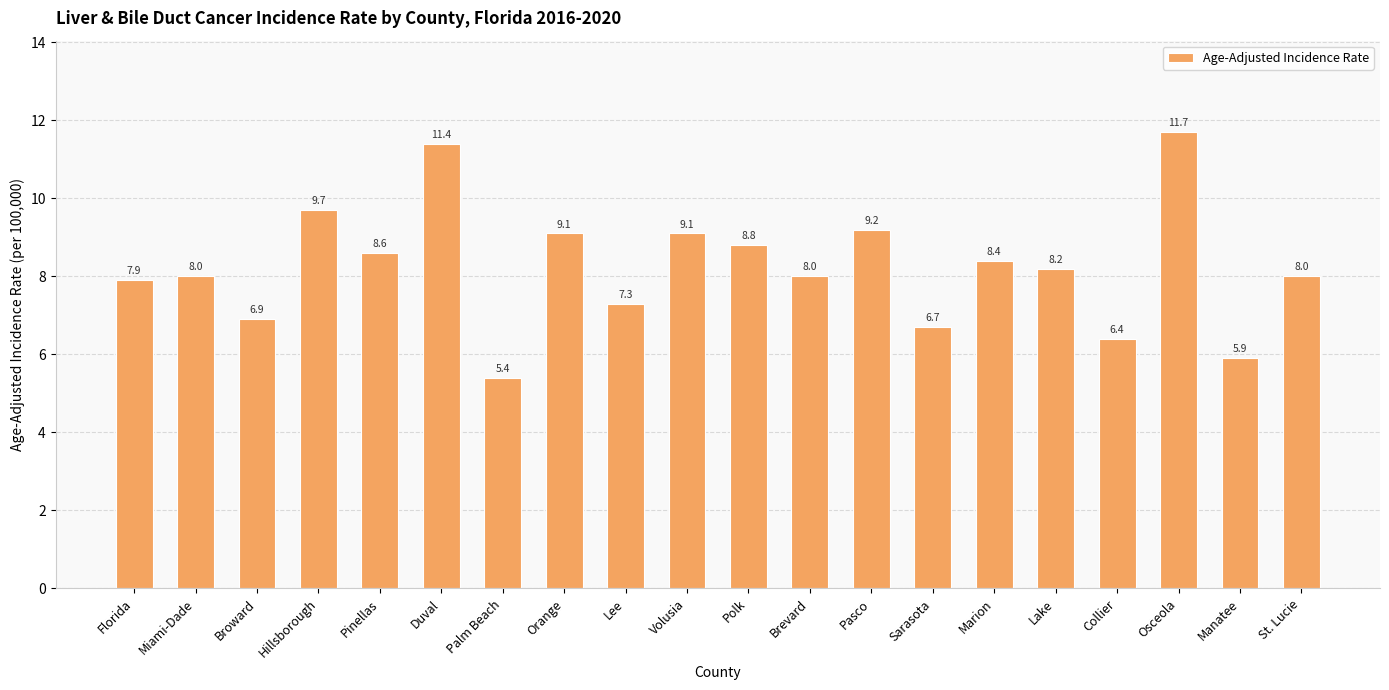

True or false: the data shows 2.4 at Lee.

False